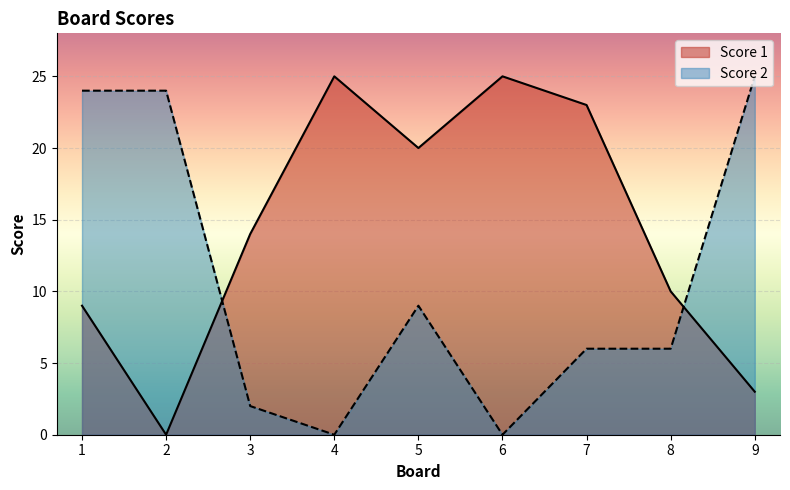

How many data points in Score 2 are above 6?

4